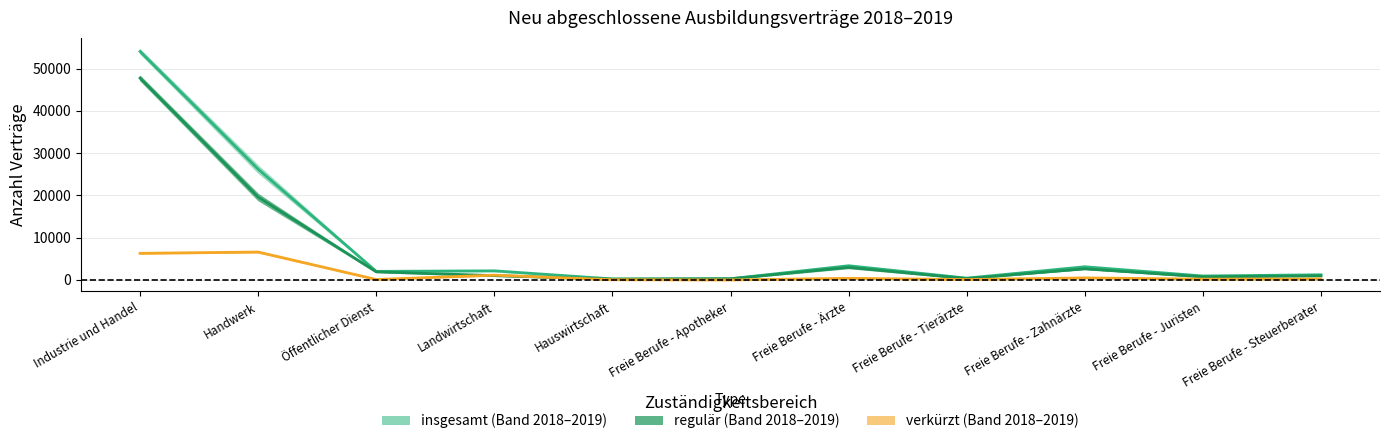

Which series has the largest total across all categories?

regulär 2019